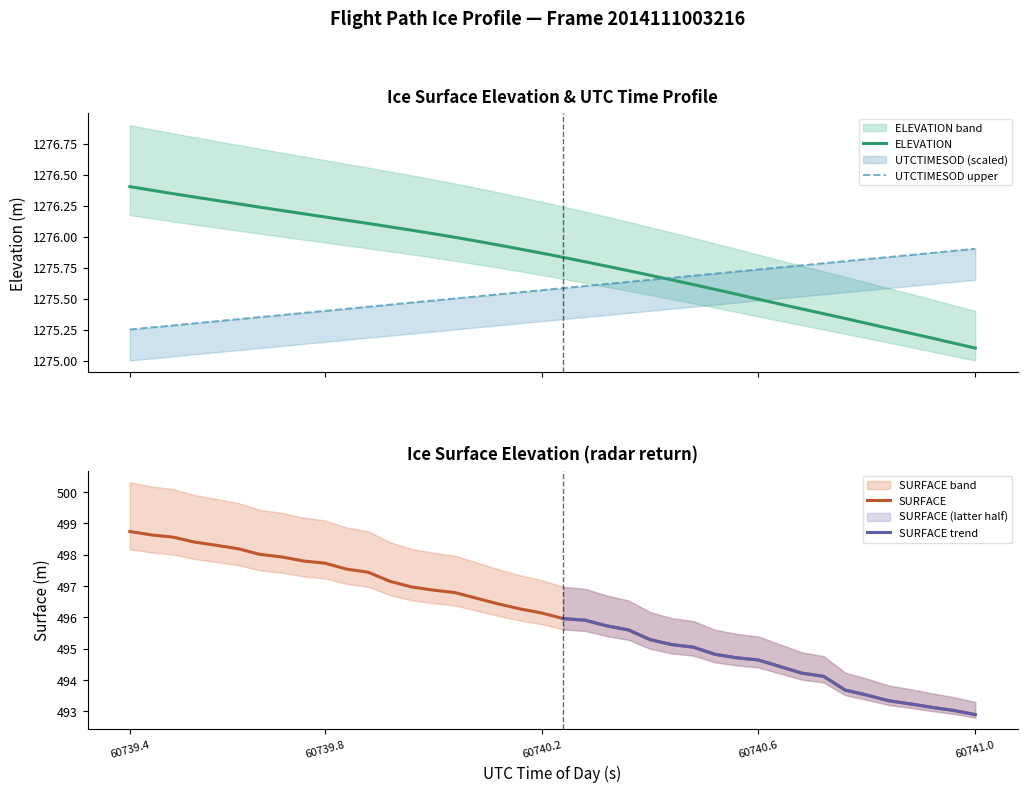

The value of SURFACE at 60740.6 is 168.7. True or false?

False